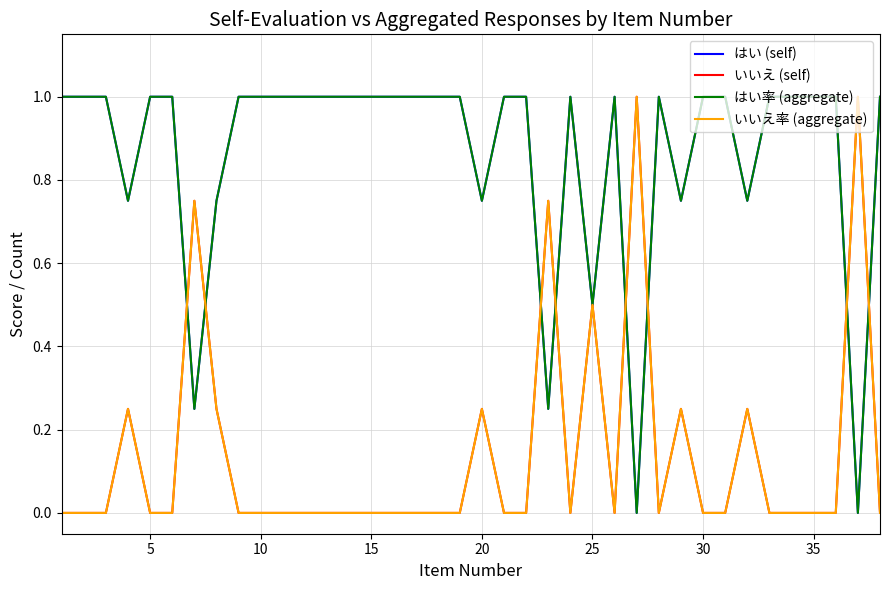

Does the chart have visible grid lines?

Yes